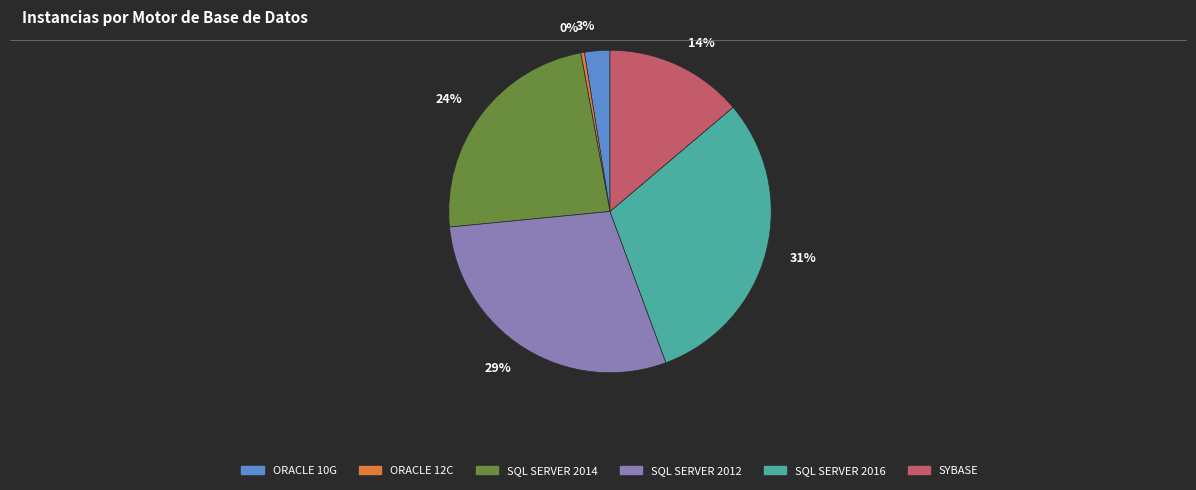

What is the largest slice in the pie chart?

31%